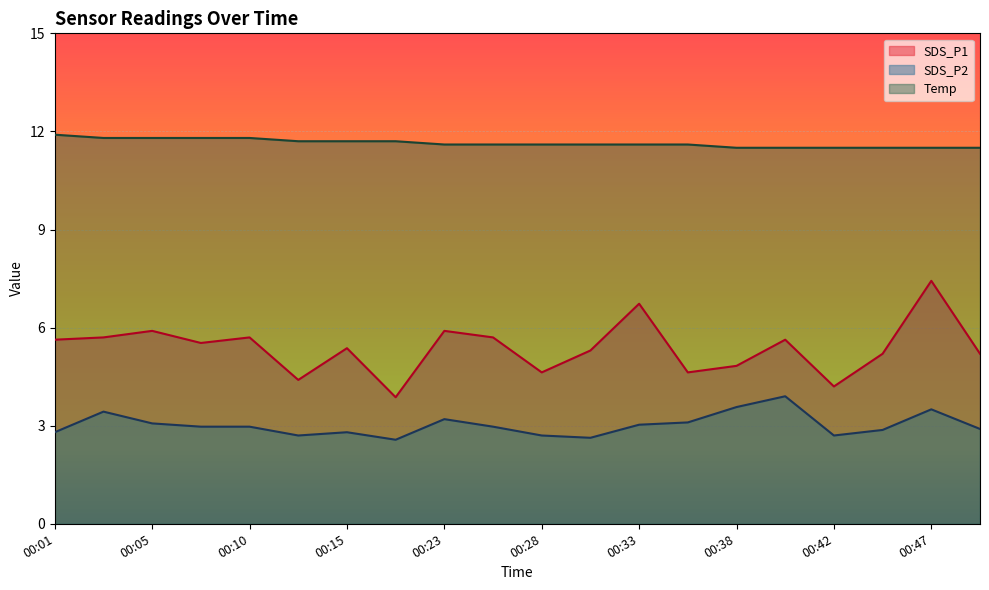

Reading left to right, extract all data points from this chart.

SDS_P1: 5.6	5.7	5.9	5.5	5.7	4.4	5.4	3.9	5.9	5.7	4.6	5.3	6.7	4.6	4.8	5.6	4.2	5.2	7.4	5.2
SDS_P2: 2.8	3.4	3.1	3.0	3.0	2.7	2.8	2.6	3.2	3.0	2.7	2.6	3.0	3.1	3.6	3.9	2.7	2.9	3.5	2.9
Temp: 11.9	11.8	11.8	11.8	11.8	11.7	11.7	11.7	11.6	11.6	11.6	11.6	11.6	11.6	11.5	11.5	11.5	11.5	11.5	11.5